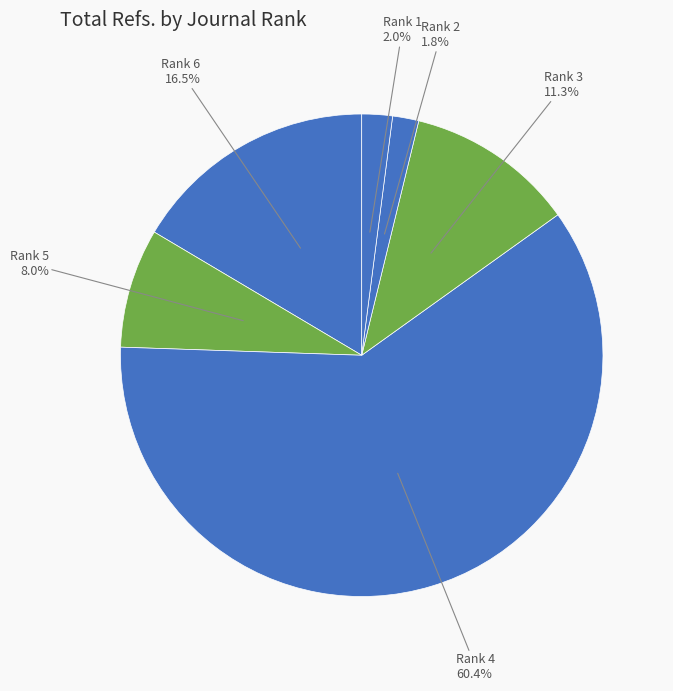

Count the number of slices in the pie.

6